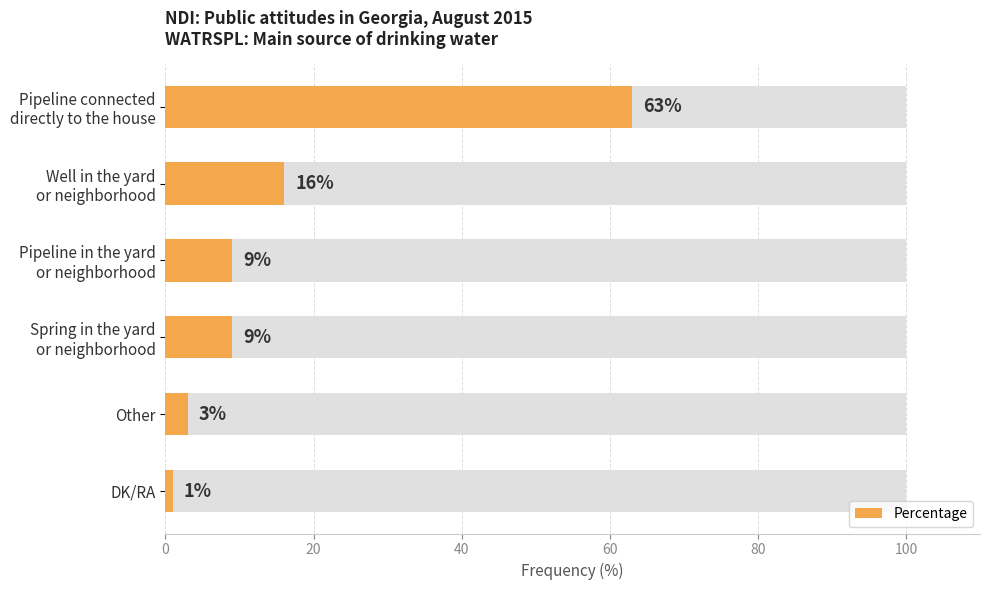

What is the average value?

17